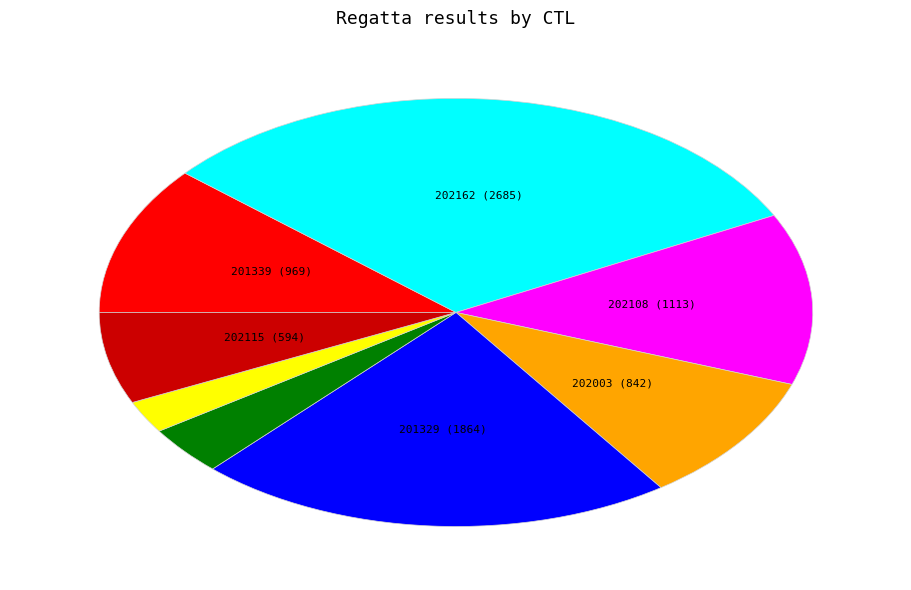

Does any single category account for the majority?

No